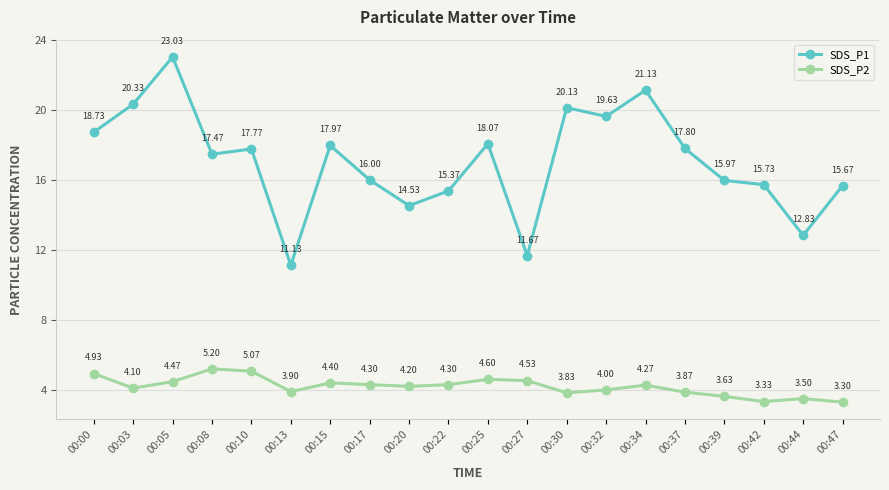

Rank the series by their maximum value, from highest to lowest.

SDS_P1, SDS_P2